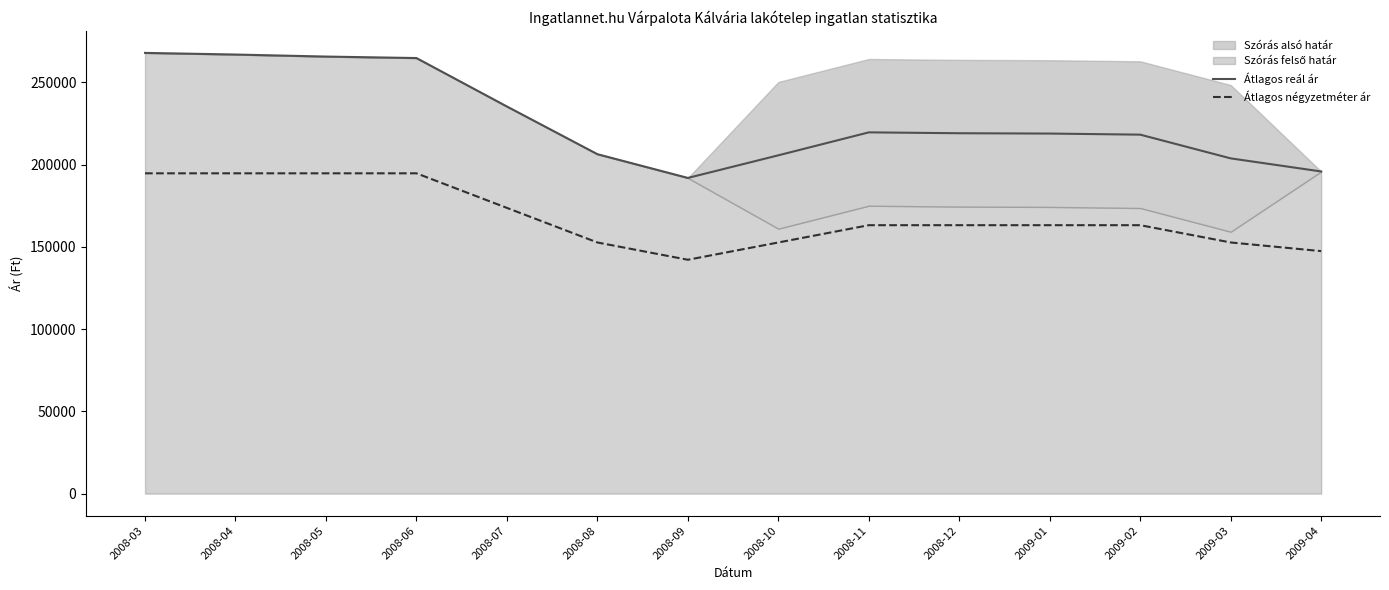

Rank the series by their average value, from highest to lowest.

Átlagos reál ár, Átlagos négyzetméter ár